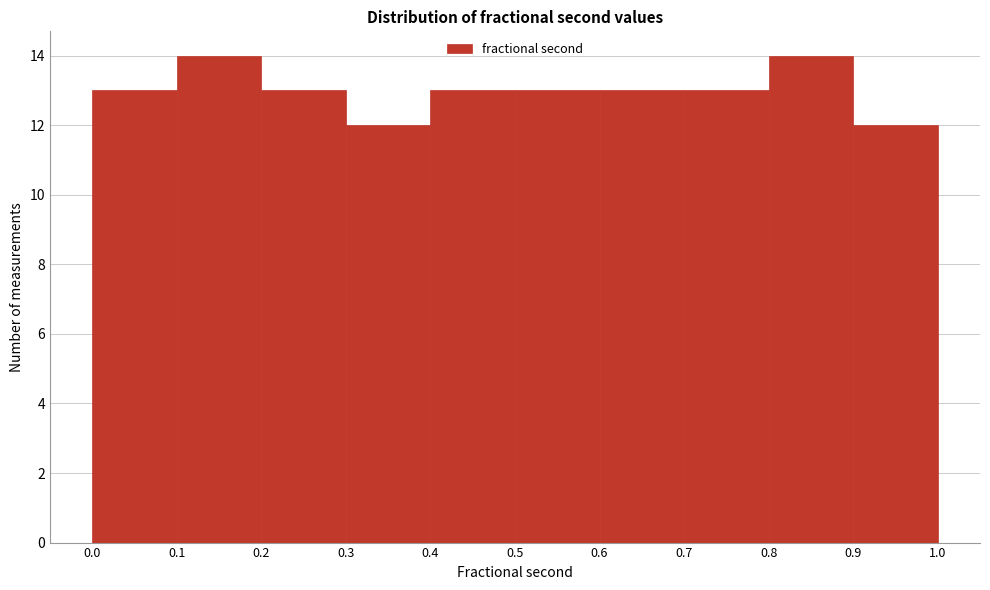

Reading left to right, list every bar in this chart as the range it spans on the x-axis followed by its height. The values are not printed on the chart, so give them approximately, as read against the axis.

0.0 to 0.1: 13
0.1 to 0.2: 14
0.2 to 0.3: 13
0.3 to 0.4: 12
0.4 to 0.5: 13
0.5 to 0.6: 13
0.6 to 0.7: 13
0.7 to 0.8: 13
0.8 to 0.9: 14
0.9 to 1.0: 12